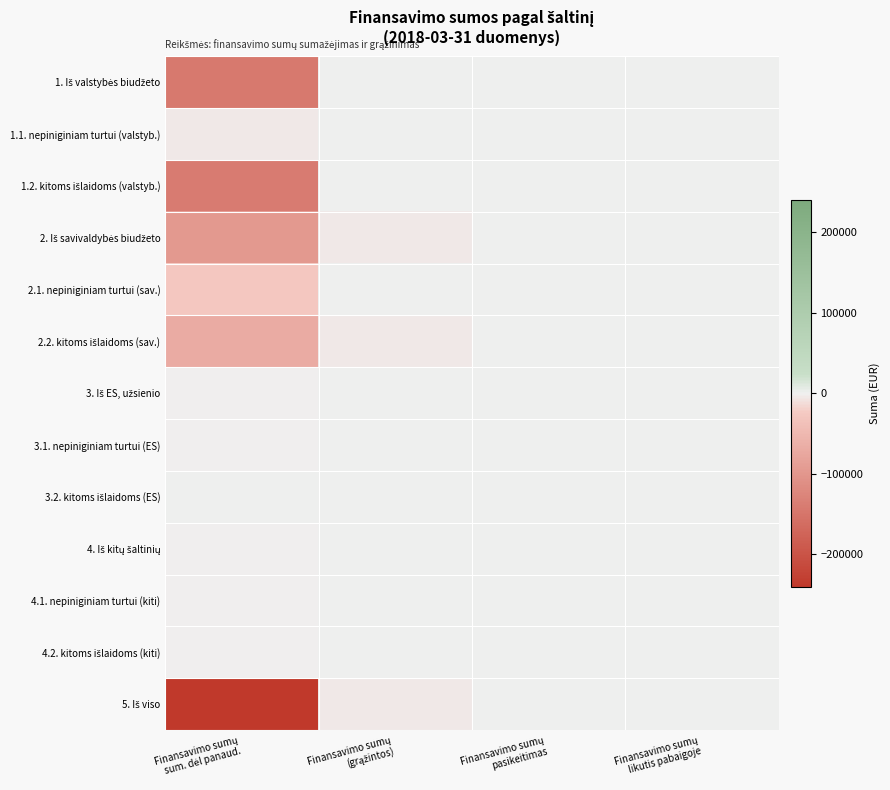

Between Finansavimo sumų
likutis pabaigoje and Finansavimo sumų
pasikeitimas, which is larger?

Finansavimo sumų
likutis pabaigoje